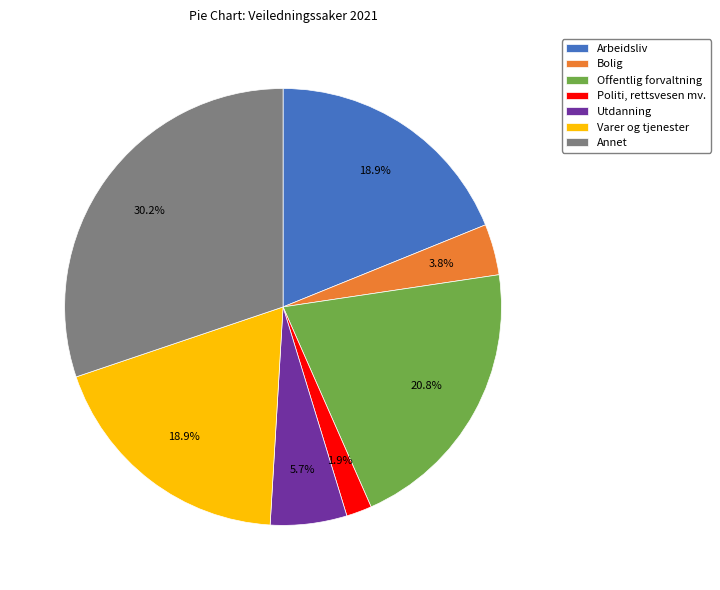

How many segments does this pie chart have?

7